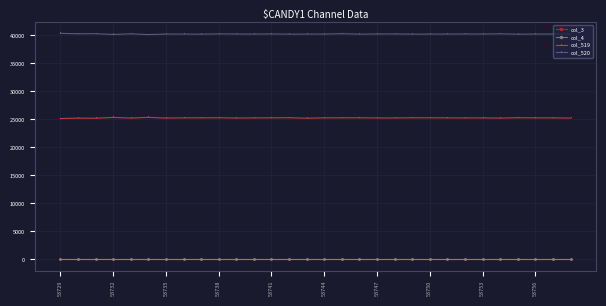

Does the chart have visible grid lines?

Yes